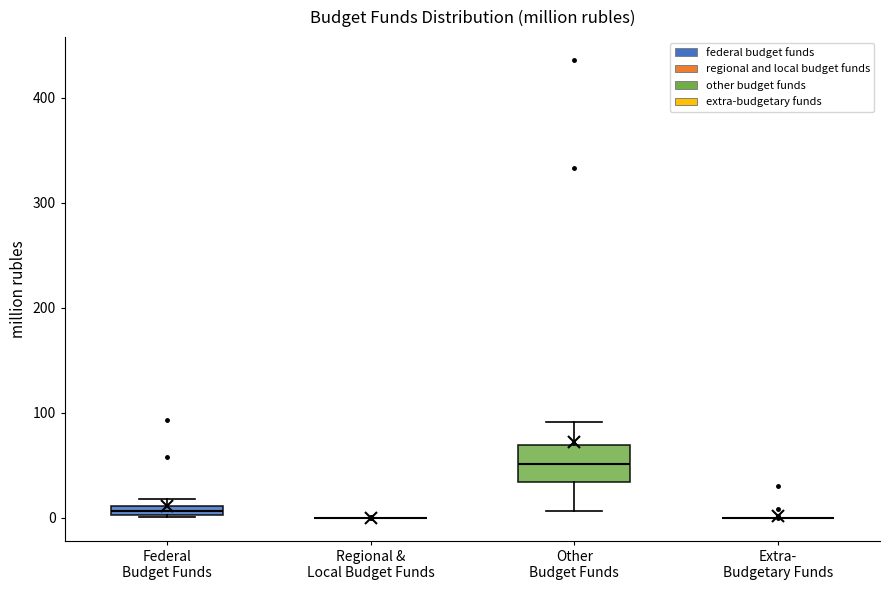

Which box is the tallest, from its lower edge to its upper edge?

Other Budget Funds